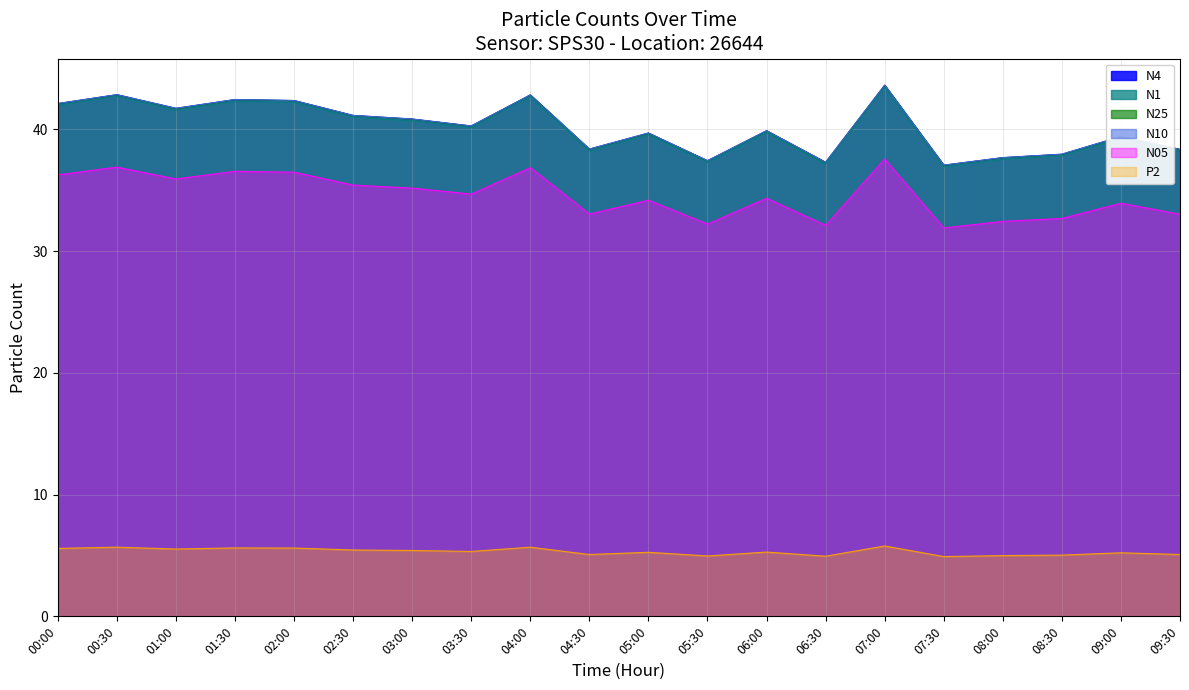

Reading right to left, extract all data points from this chart.

N4: 09:30=38.4	09:00=39.4	08:30=38.0	08:00=37.7	07:30=37.0	07:00=43.6	06:30=37.3	06:00=39.9	05:30=37.4	05:00=39.7	04:30=38.4	04:00=42.8	03:30=40.3	03:00=40.8	02:30=41.1	02:00=42.4	01:30=42.4	01:00=41.7	00:30=42.8	00:00=42.1
N1: 09:30=38.2	09:00=39.3	08:30=37.8	08:00=37.5	07:30=36.9	07:00=43.5	06:30=37.1	06:00=39.7	05:30=37.3	05:00=39.5	04:30=38.2	04:00=42.7	03:30=40.1	03:00=40.7	02:30=41.0	02:00=42.2	01:30=42.3	01:00=41.6	00:30=42.7	00:00=42.0
N25: 09:30=38.3	09:00=39.4	08:30=37.9	08:00=37.7	07:30=37.0	07:00=43.6	06:30=37.3	06:00=39.9	05:30=37.4	05:00=39.7	04:30=38.4	04:00=42.8	03:30=40.3	03:00=40.8	02:30=41.1	02:00=42.4	01:30=42.4	01:00=41.7	00:30=42.8	00:00=42.1
N10: 09:30=38.4	09:00=39.4	08:30=38.0	08:00=37.7	07:30=37.1	07:00=43.6	06:30=37.3	06:00=39.9	05:30=37.4	05:00=39.7	04:30=38.4	04:00=42.8	03:30=40.3	03:00=40.9	02:30=41.1	02:00=42.4	01:30=42.5	01:00=41.7	00:30=42.9	00:00=42.1
N05: 09:30=33.0	09:00=33.9	08:30=32.7	08:00=32.4	07:30=31.9	07:00=37.6	06:30=32.1	06:00=34.3	05:30=32.2	05:00=34.2	04:30=33.0	04:00=36.9	03:30=34.7	03:00=35.2	02:30=35.4	02:00=36.5	01:30=36.5	01:00=35.9	00:30=36.9	00:00=36.3
P2: 09:30=5.1	09:00=5.2	08:30=5.0	08:00=5.0	07:30=4.9	07:00=5.8	06:30=4.9	06:00=5.3	05:30=5.0	05:00=5.3	04:30=5.1	04:00=5.7	03:30=5.3	03:00=5.4	02:30=5.5	02:00=5.6	01:30=5.6	01:00=5.5	00:30=5.7	00:00=5.6